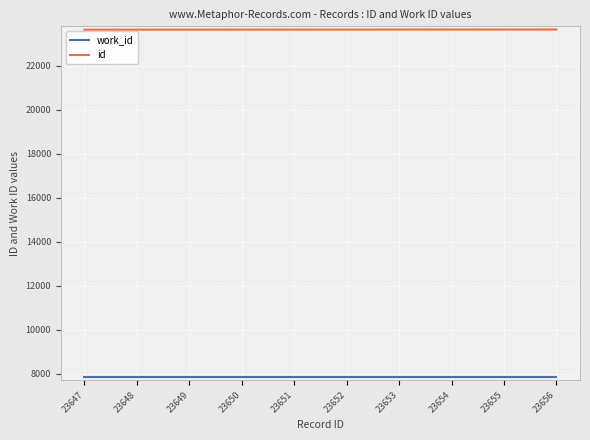

Which series has the largest total across all categories?

id